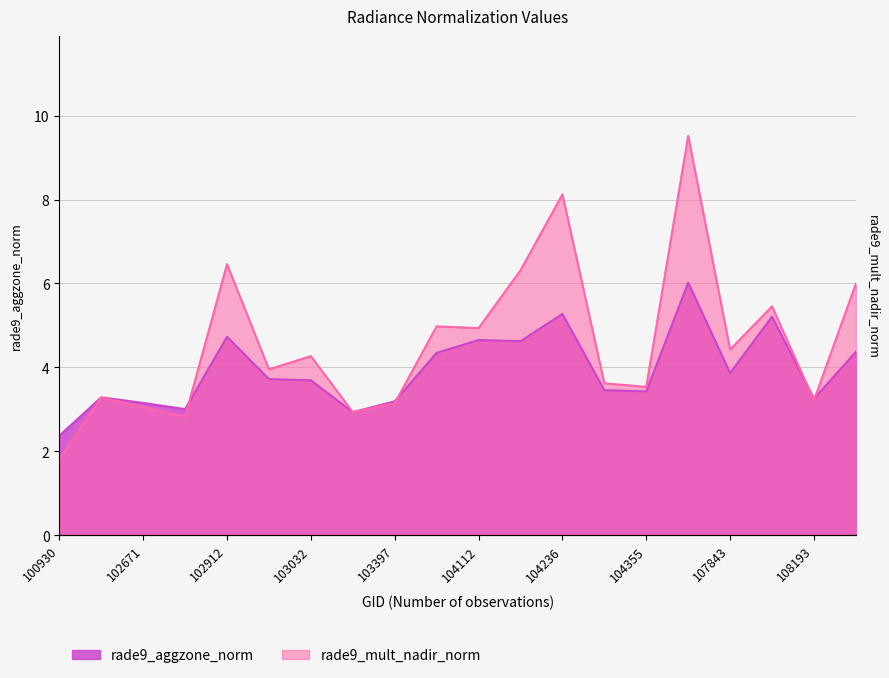

At 104112, list the series in order from smallest to largest.

rade9_aggzone_norm, rade9_mult_nadir_norm